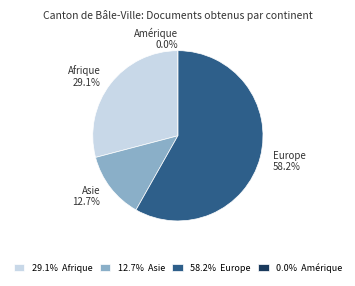

How many segments does this pie chart have?

4